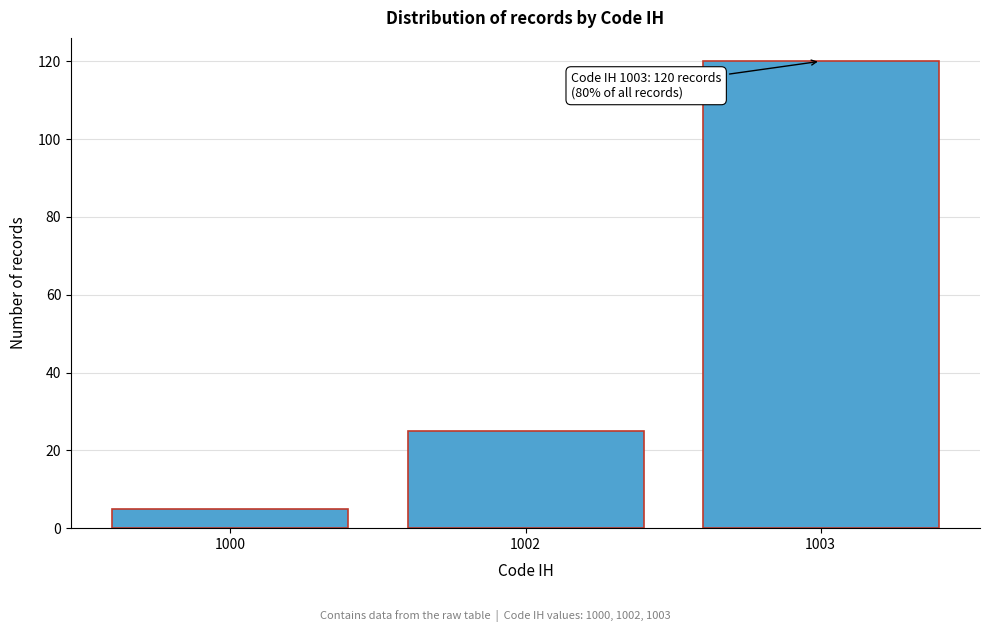

Reading left to right, list all the values displayed in this chart.

5	25	120